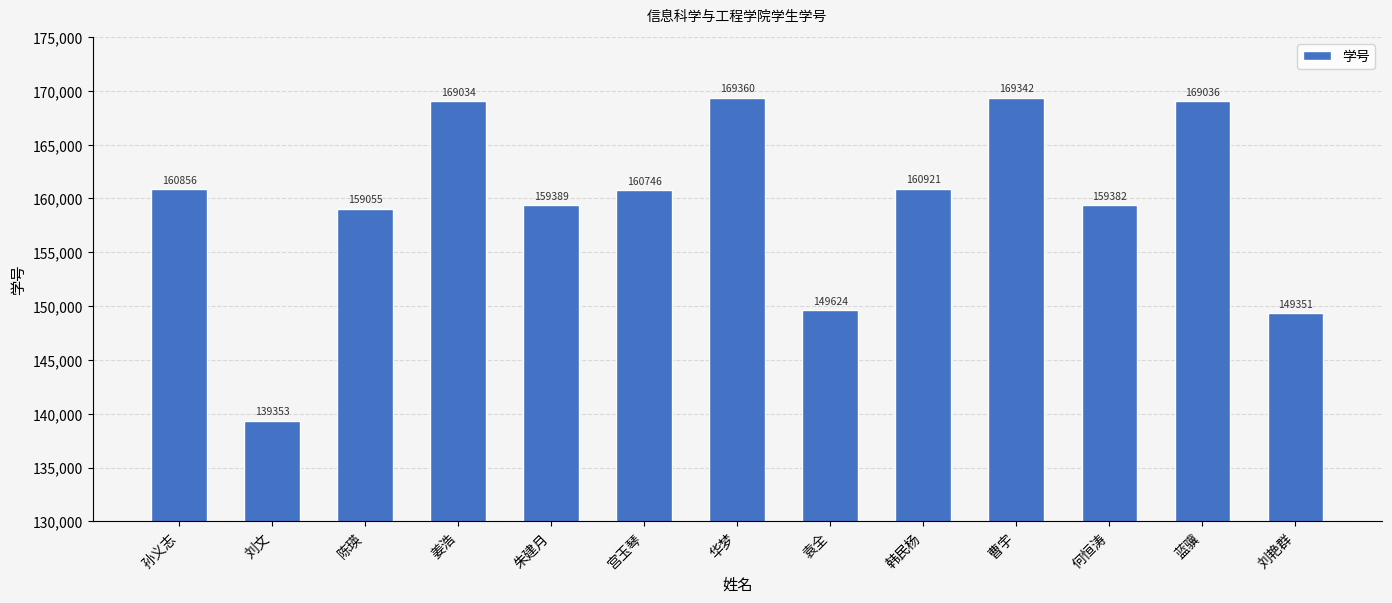

The chart shows a value of 160746 at 宫玉琴. True or false?

True